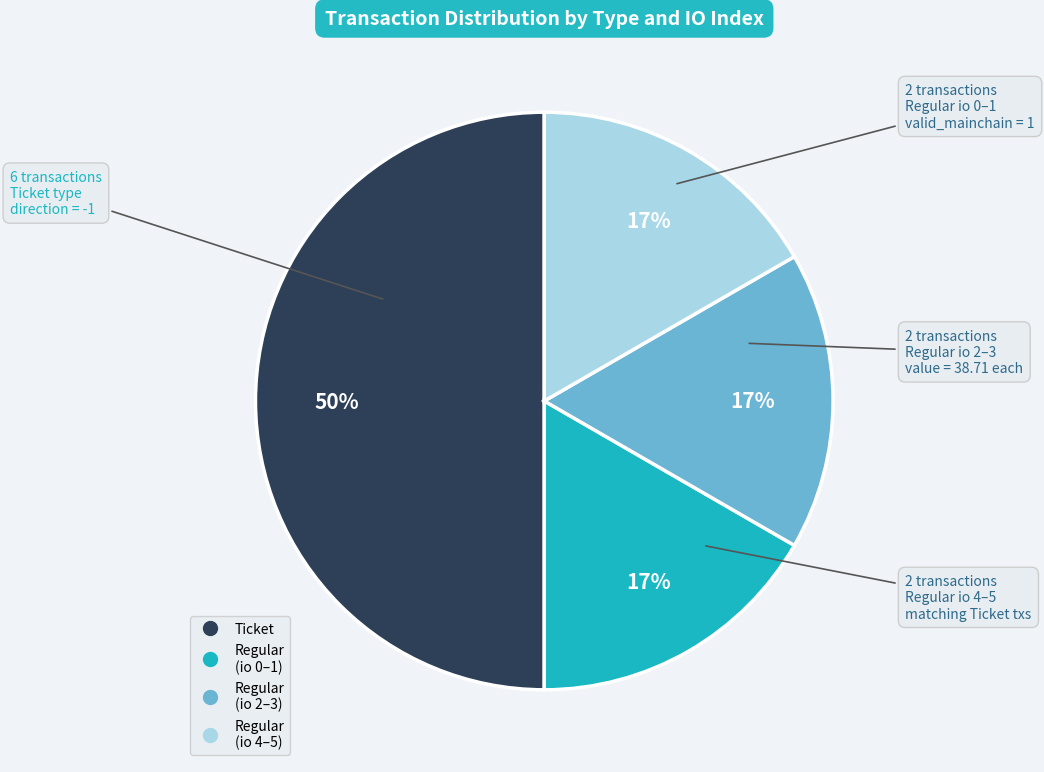

To the nearest percent, what is the average slice percentage?

25%